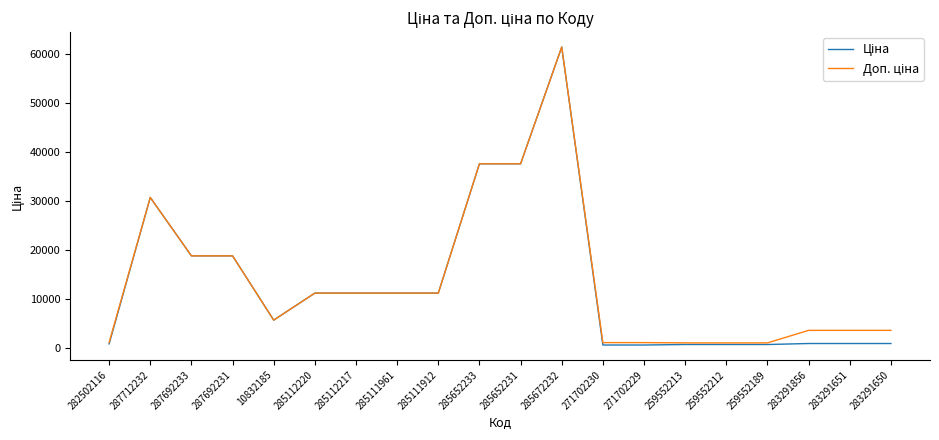

At which category is the sum across all series the highest?

285672232